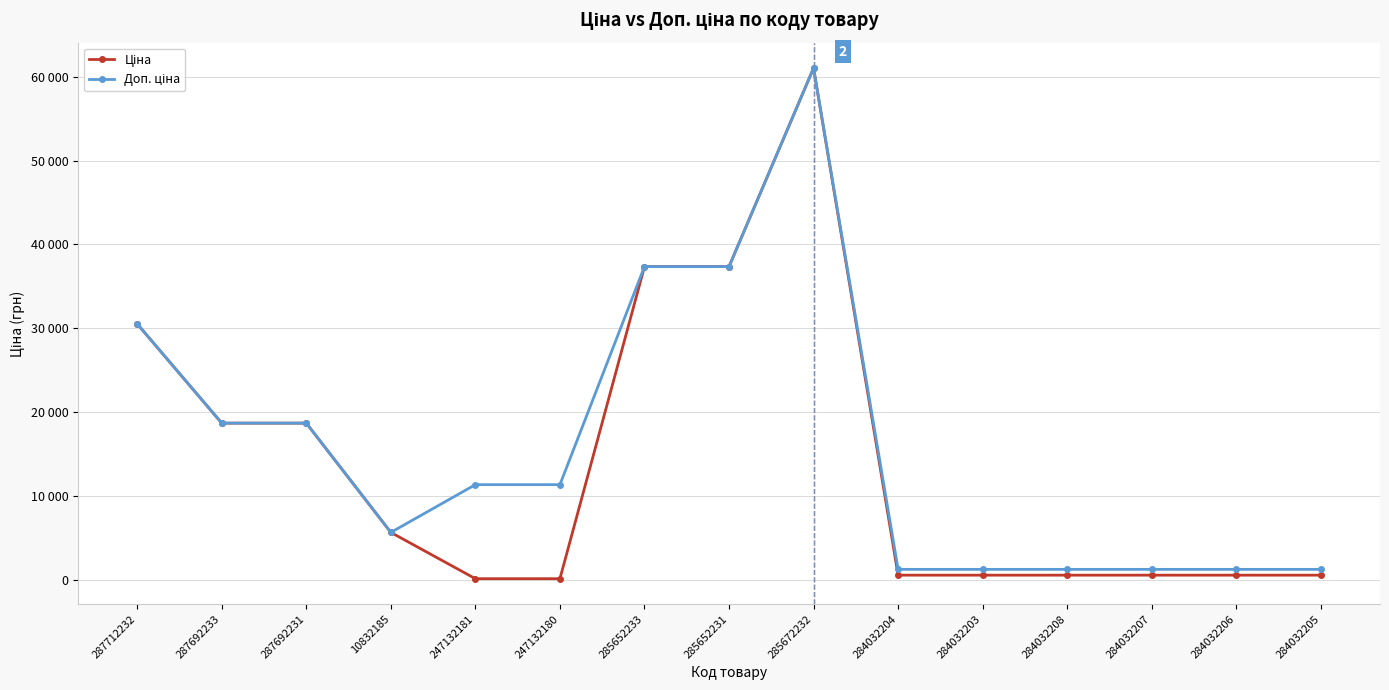

How many lines are shown in the chart?

2